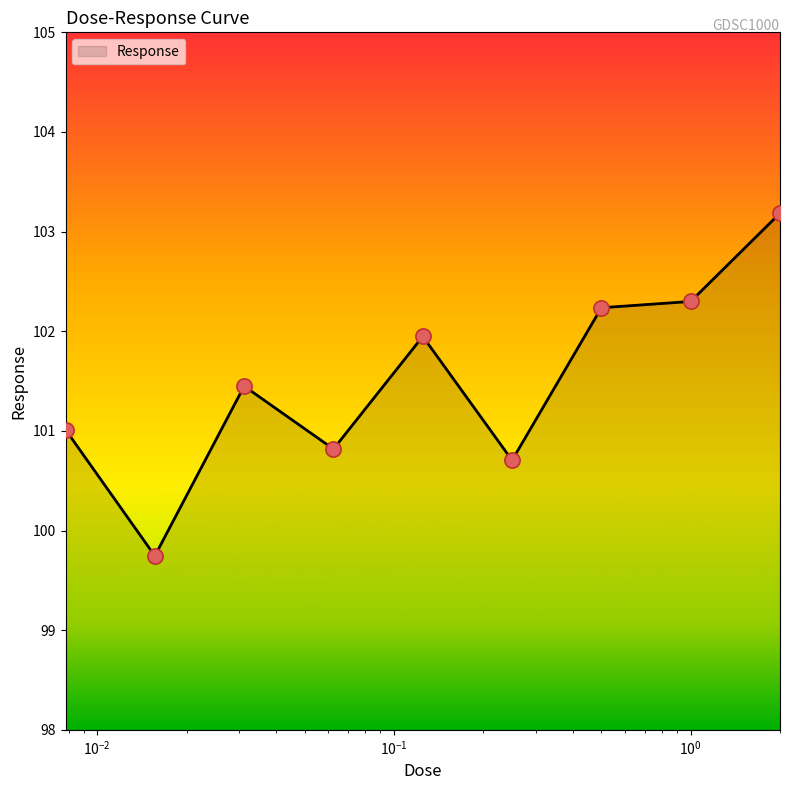

What is the difference between the maximum and minimum values?

3.4